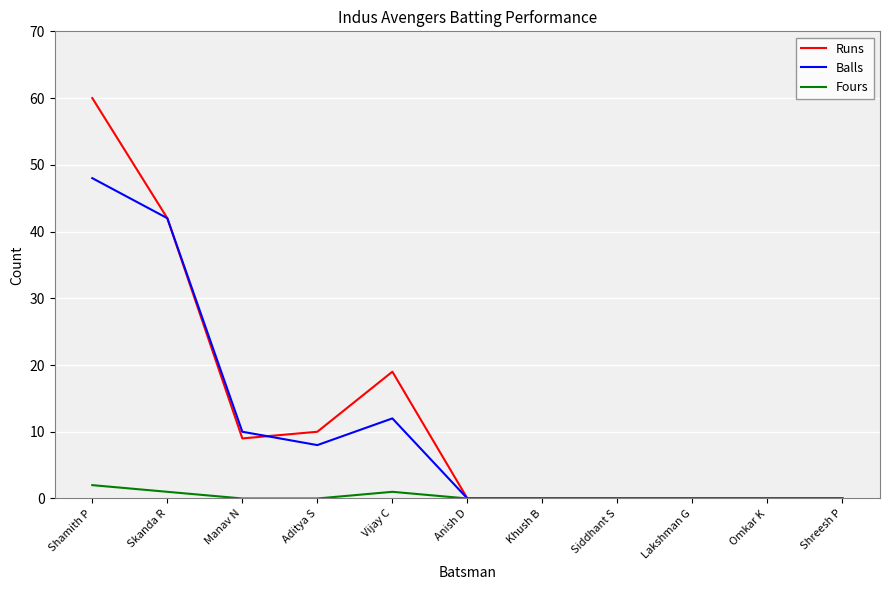

What is the sum of the Runs values at Aditya S and Manav N?

19